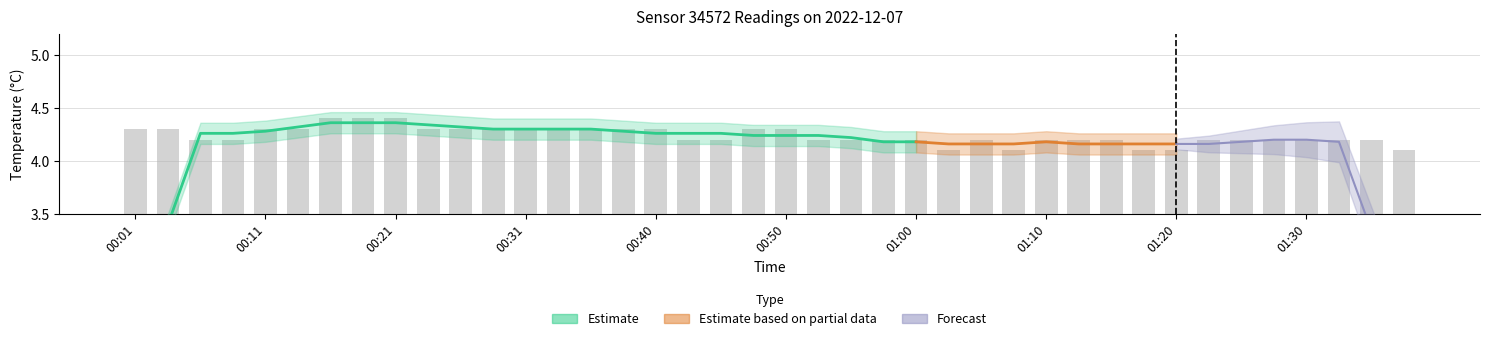

What is the ratio of the value at 24 to the value at 19?

1.0